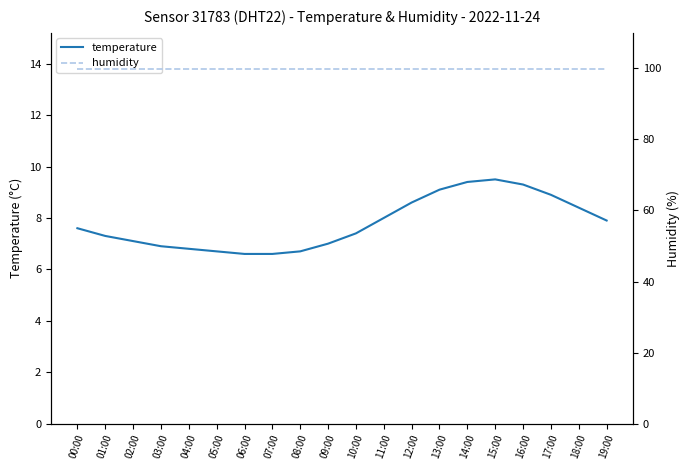

What is the sum of all humidity values?

1998.0